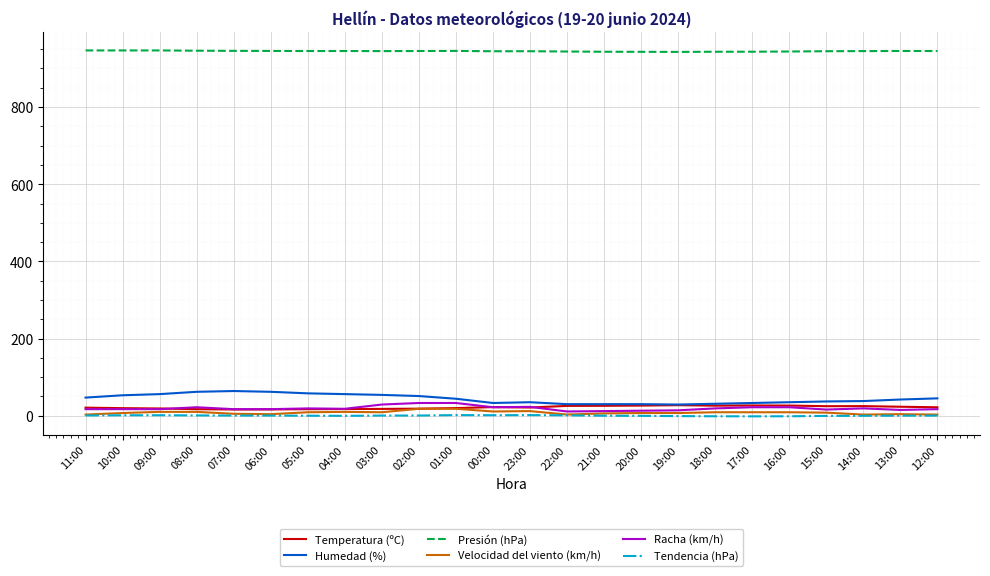

Which series has the largest total across all categories?

Presión (hPa)